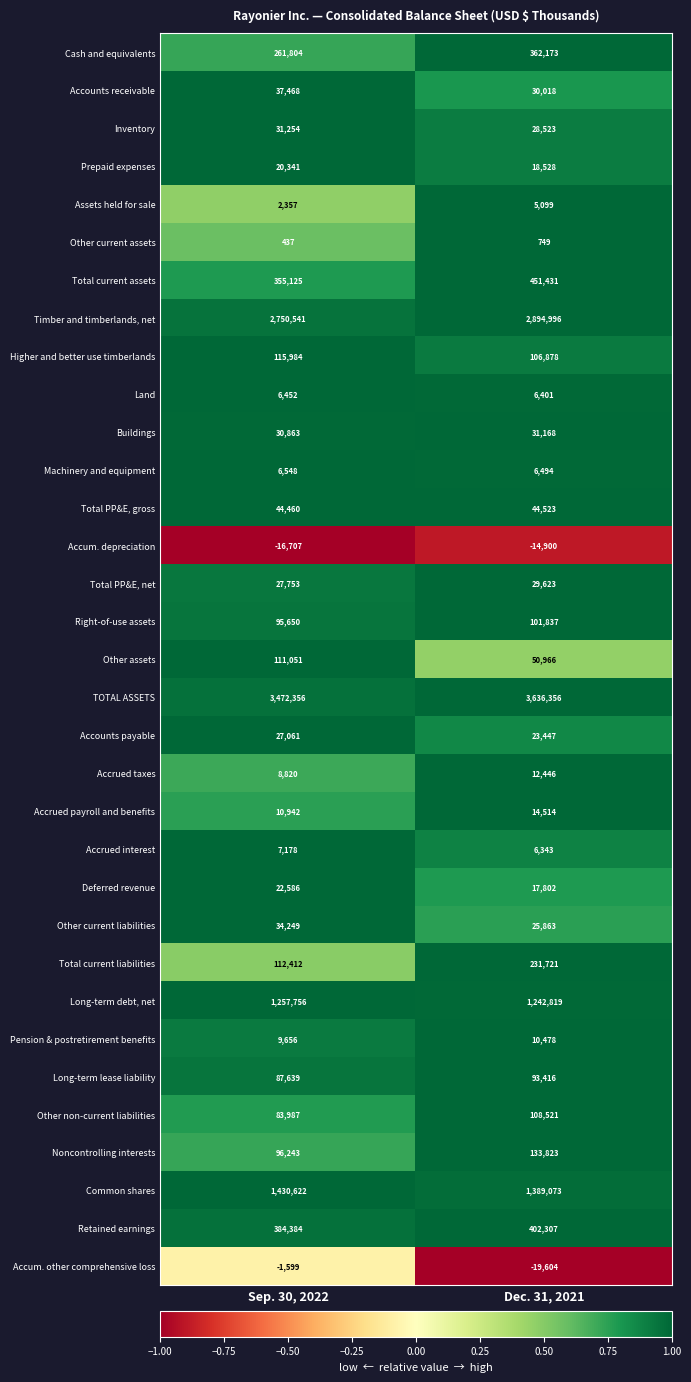

Which series has the largest total across all categories?

TOTAL ASSETS